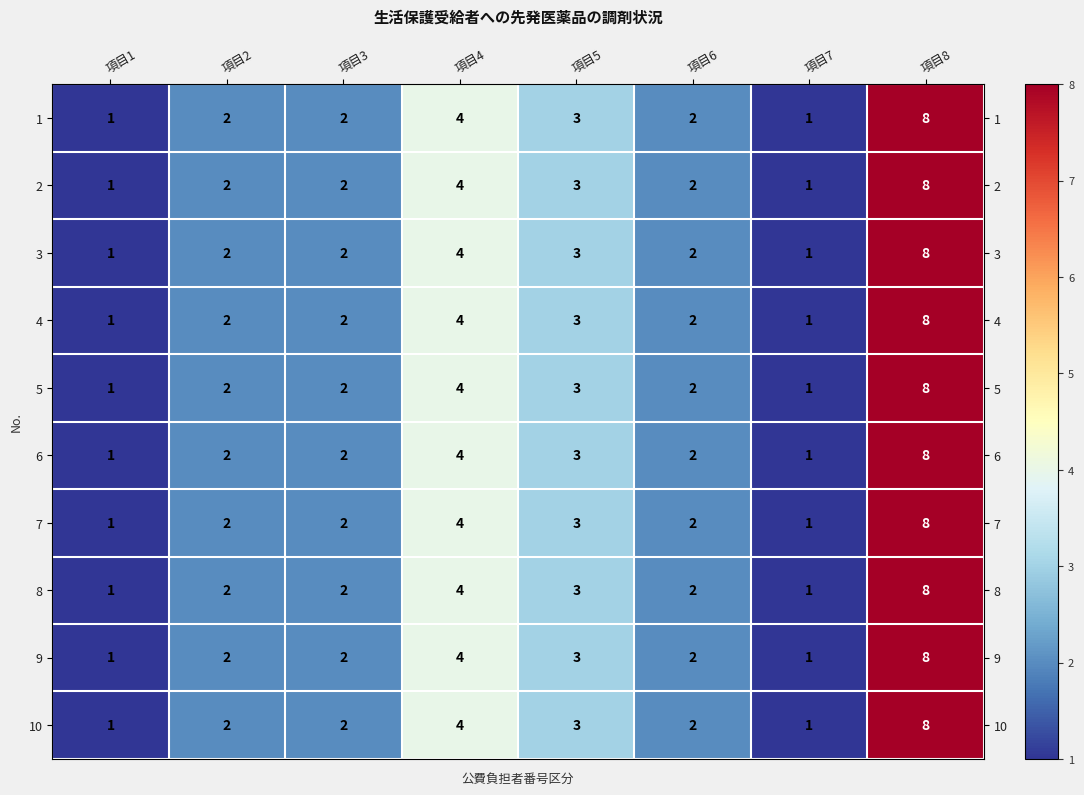

At which category is the sum across all series the highest?

項目8